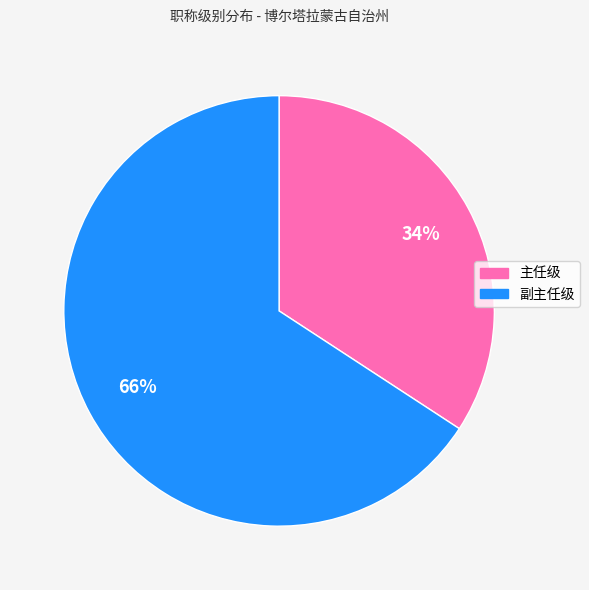

Which category accounts for the majority?

副主任级